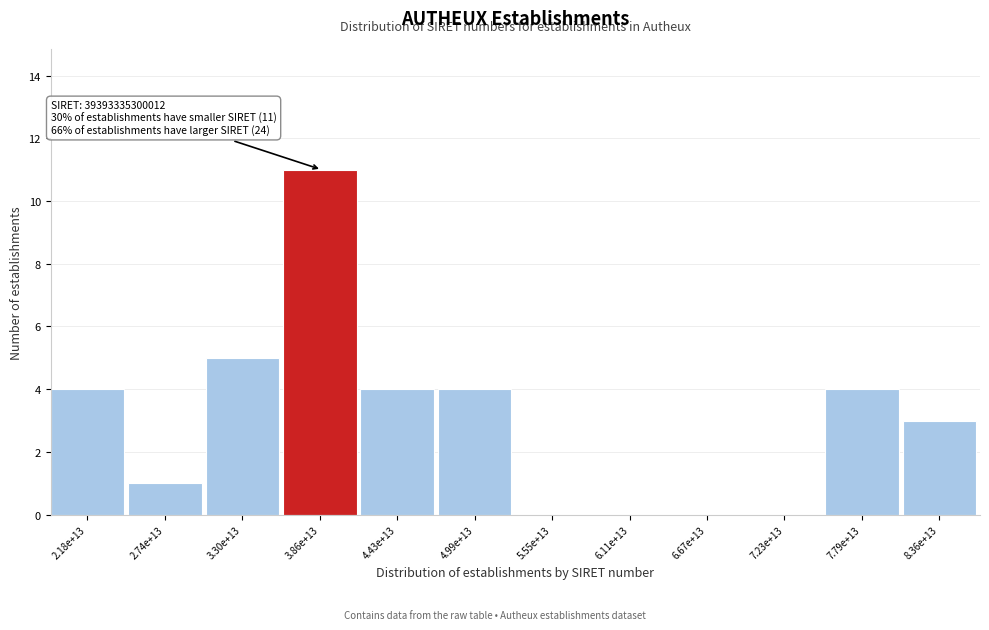

Reading left to right, extract all data points from this chart.

2.18e+13=4	2.74e+13=1	3.30e+13=5	3.86e+13=11	4.43e+13=4	4.99e+13=4	5.55e+13=0	6.11e+13=0	6.67e+13=0	7.23e+13=0	7.79e+13=4	8.36e+13=3